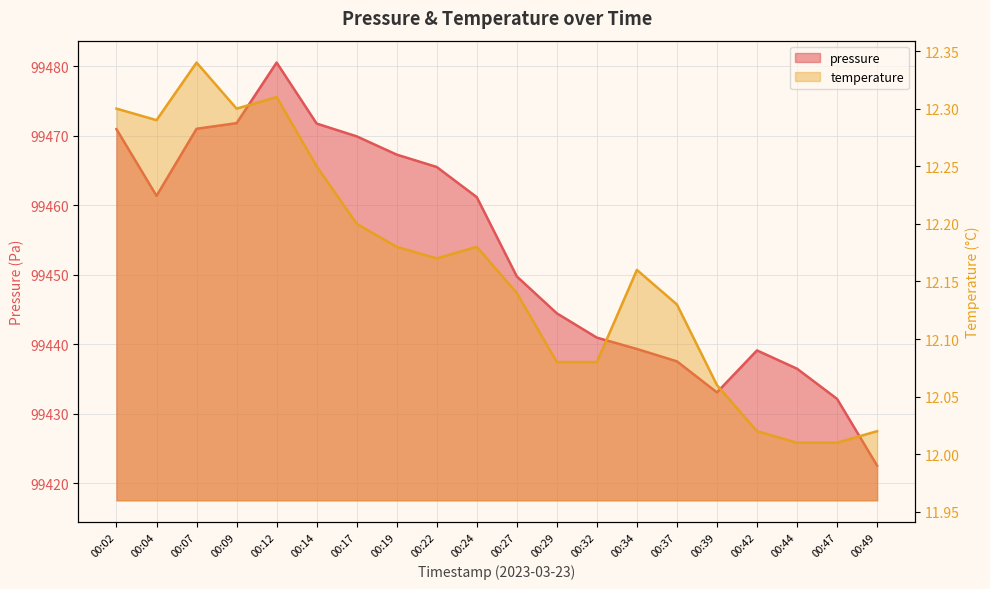

Reading left to right, extract all data points from this chart.

pressure: 99471.0	99461.4	99471.0	99471.8	99480.6	99471.8	99469.9	99467.3	99465.5	99461.2	99449.8	99444.5	99441.0	99439.3	99437.6	99433.1	99439.1	99436.5	99432.2	99422.6
temperature: 12.3	12.3	12.3	12.3	12.3	12.2	12.2	12.2	12.2	12.2	12.1	12.1	12.1	12.2	12.1	12.1	12.0	12.0	12.0	12.0